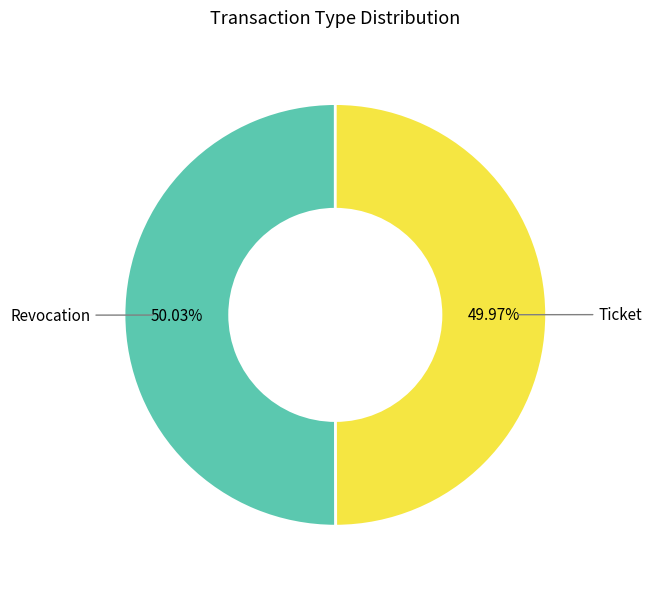

Does any single category account for the majority?

Yes